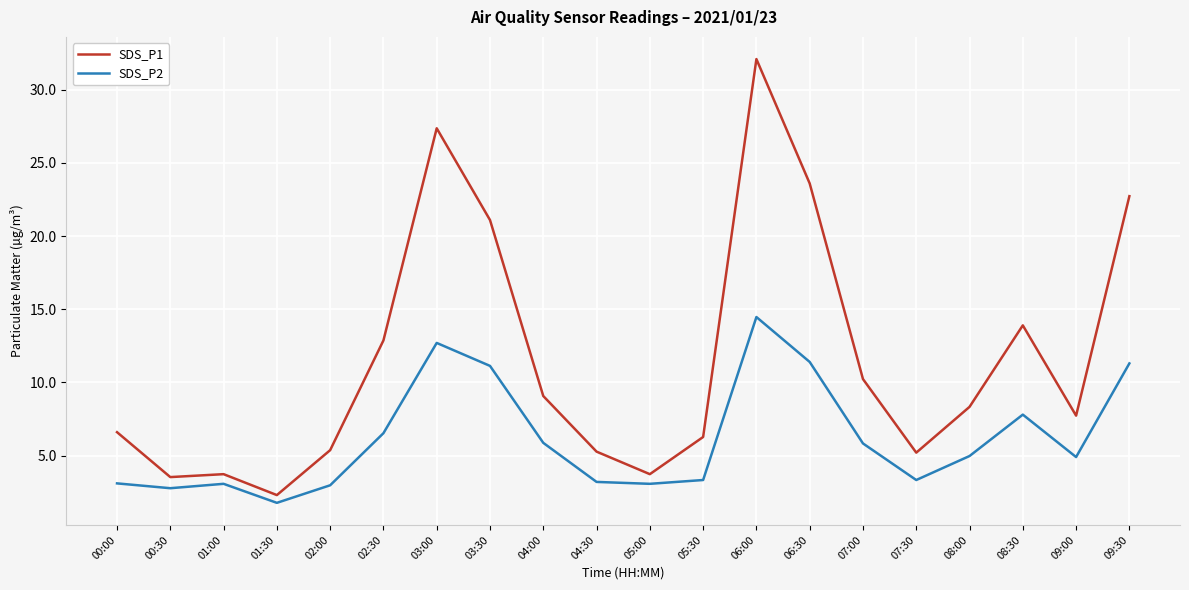

How many lines are shown in the chart?

2